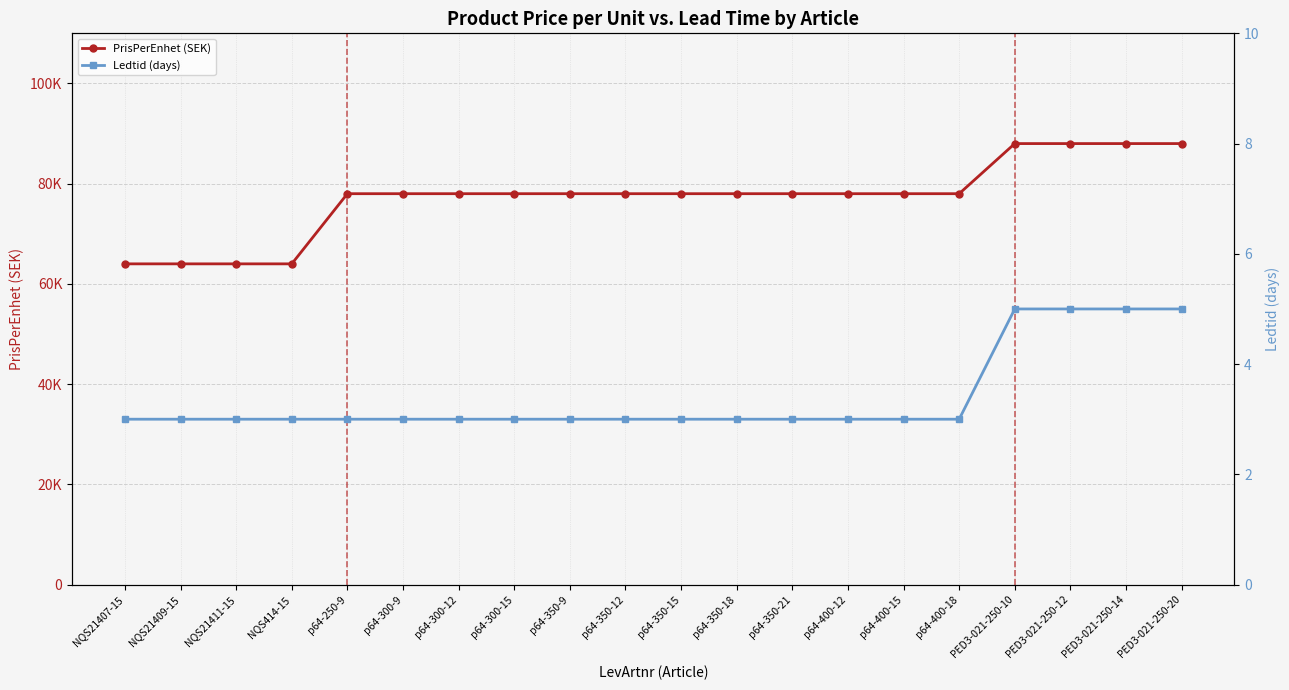

How many data points in Ledtid (days) are above 3?

4